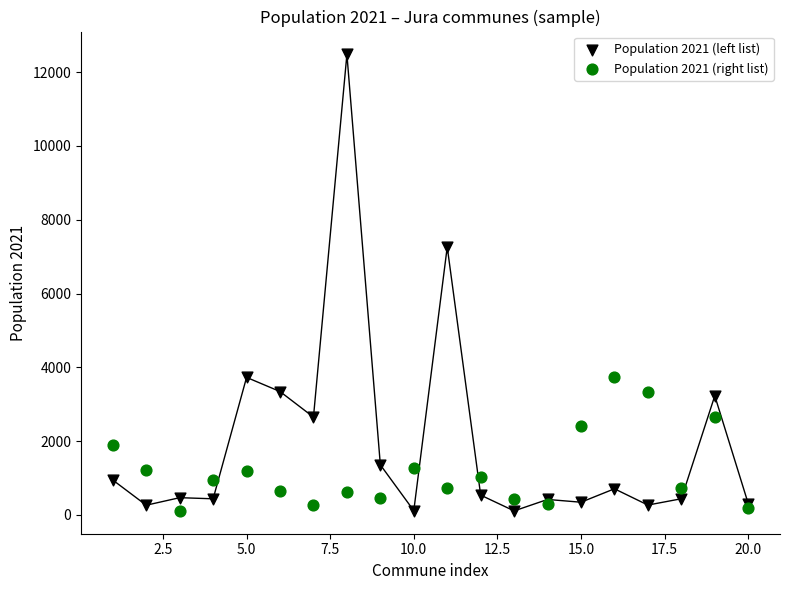

Which series has the widest spread of Y values?

Population 2021 (left list)